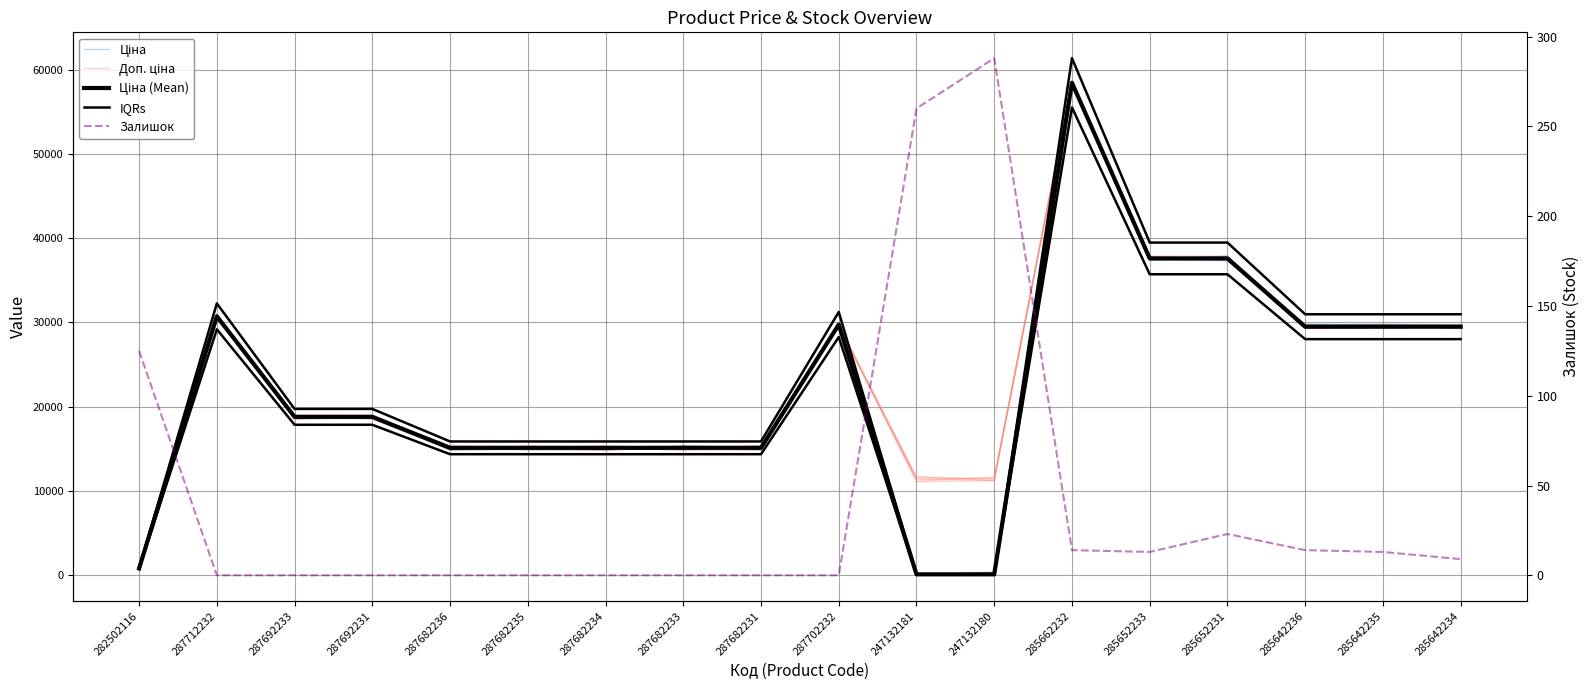

True or false: Ціна has a value of 29506.3 at 285642234.

True